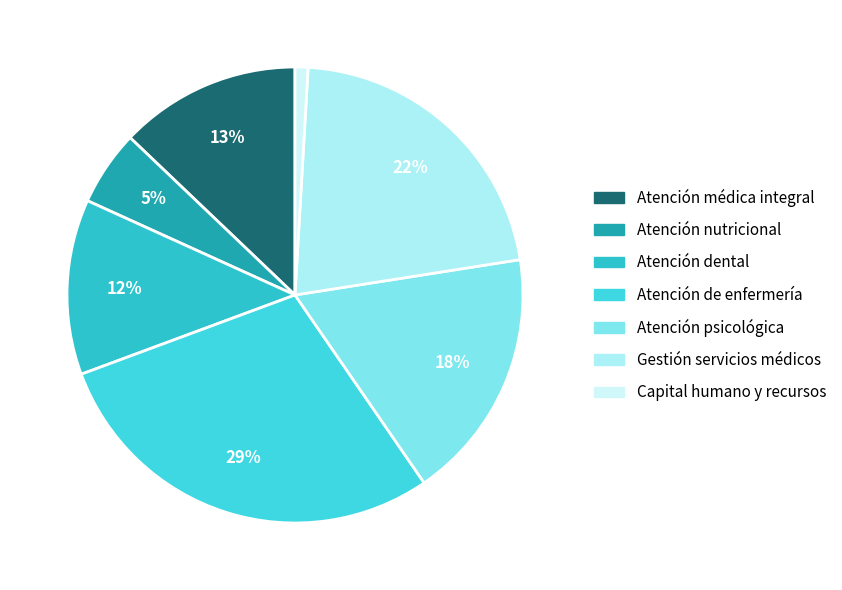

Count the number of slices in the pie.

7